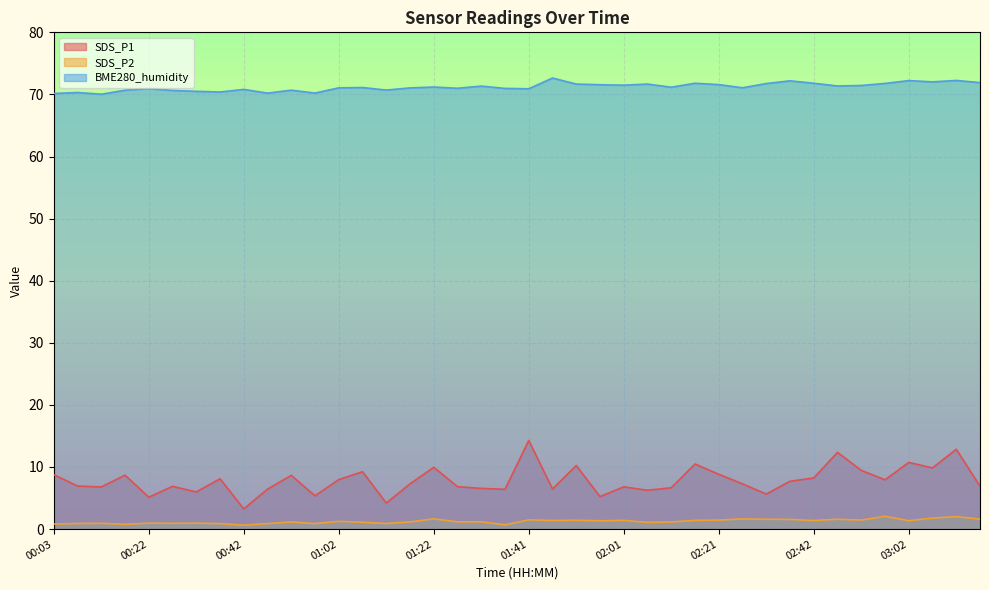

What is the difference between the SDS_P2 values at 02:57 and 01:22?

0.4